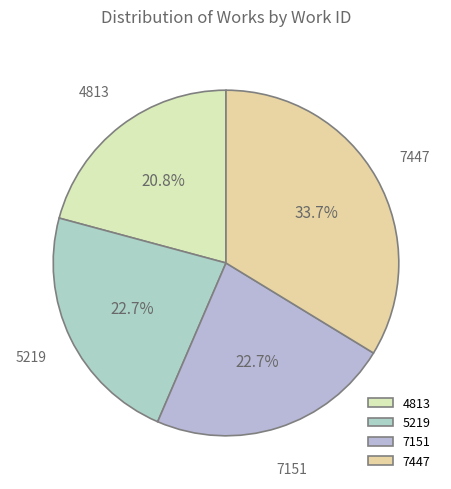

How many segments does this pie chart have?

4